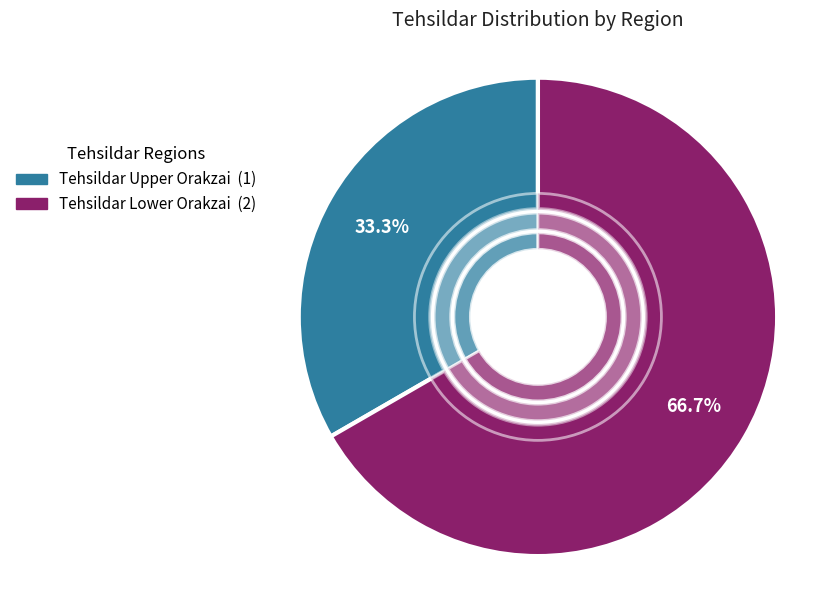

What is the change in value from Tehsildar Upper Orakzai to Tehsildar Lower Orakzai?

+1